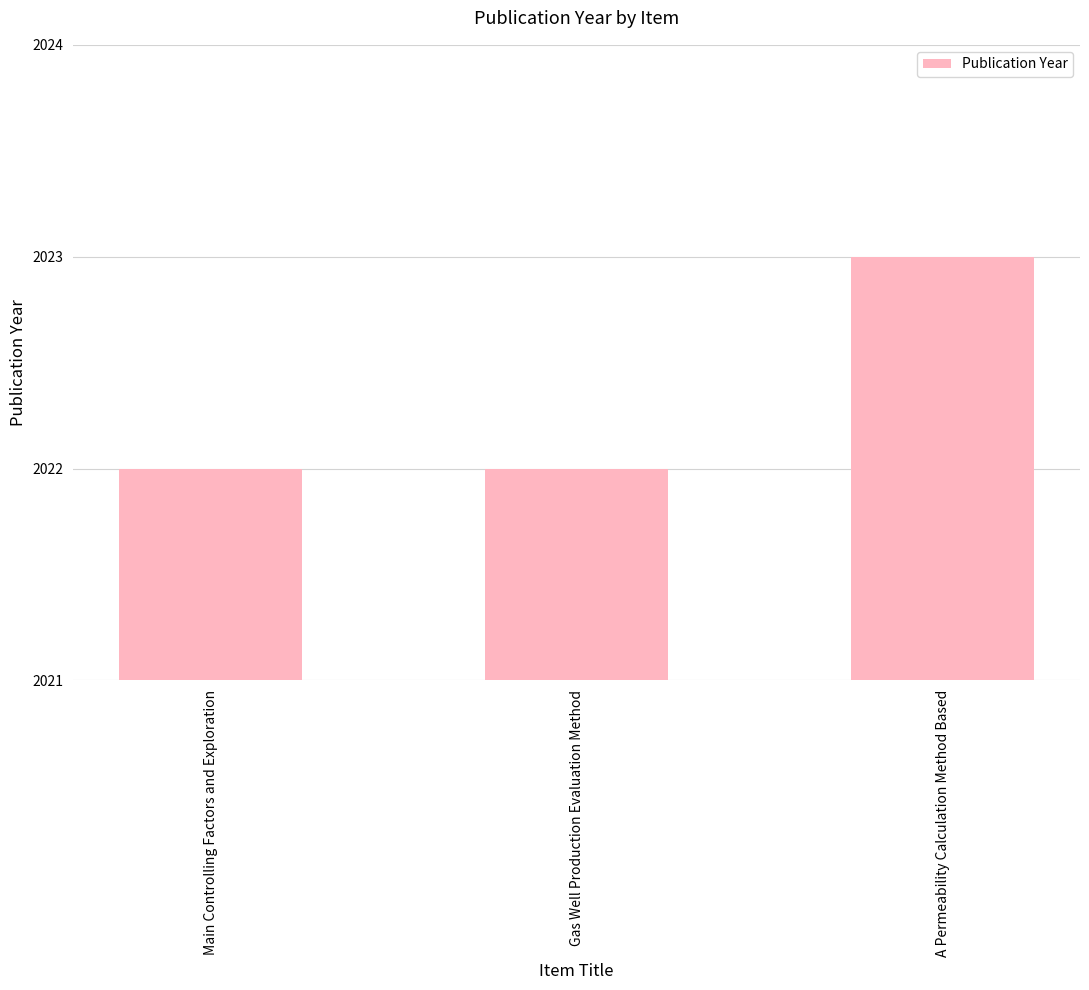

How many bars are there in total?

3